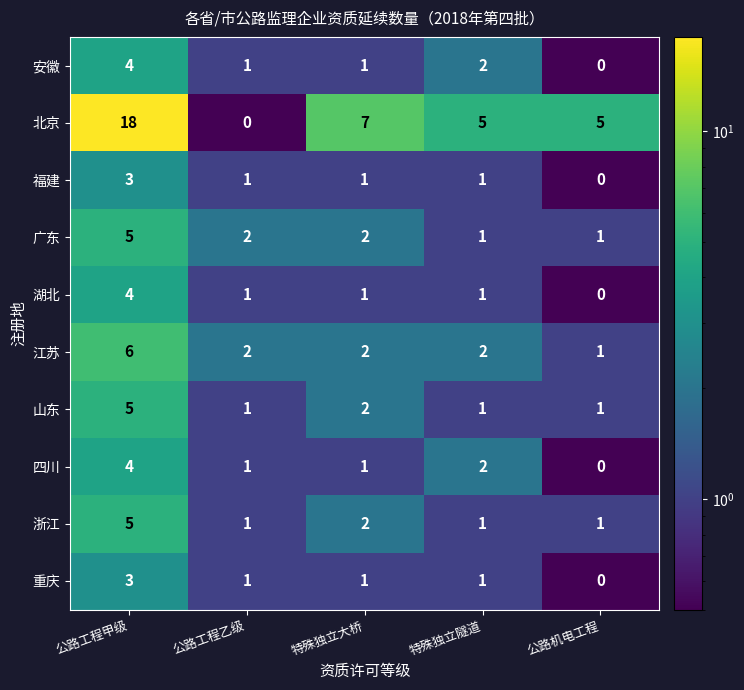

What is the maximum value for 江苏?

6